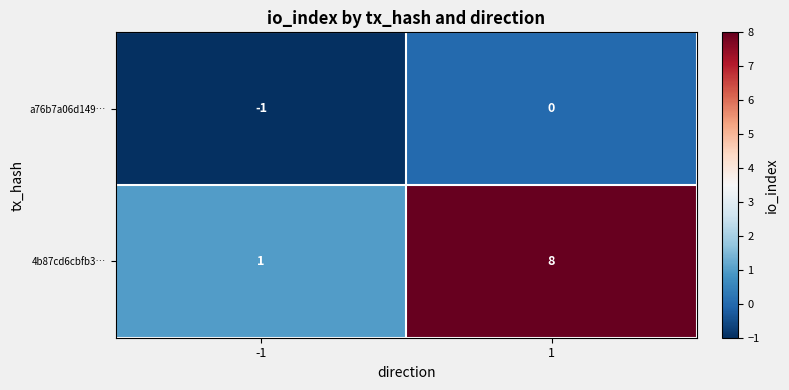

At which category does the chart reach its minimum across all series?

-1